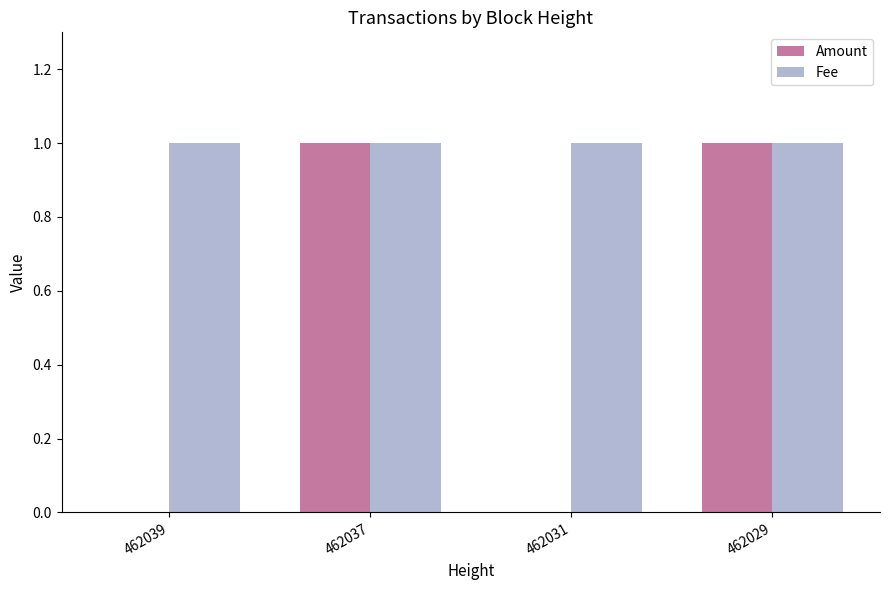

How many data points does each series have?

4